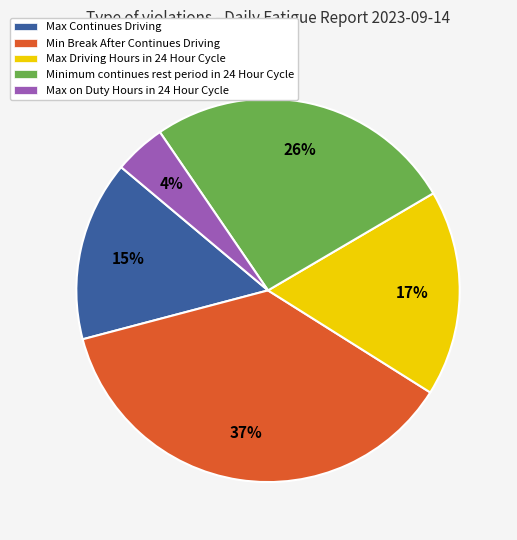

Between Max Continues Driving and Minimum continues rest period in 24 Hour Cycle, which is larger?

Minimum continues rest period in 24 Hour Cycle